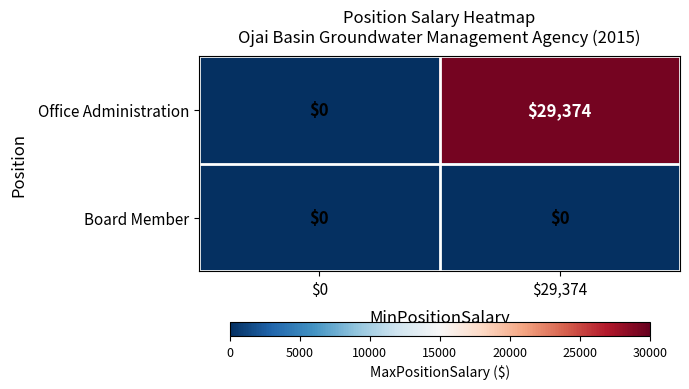

Rank the series by their average value, from highest to lowest.

Office Administration, Board Member